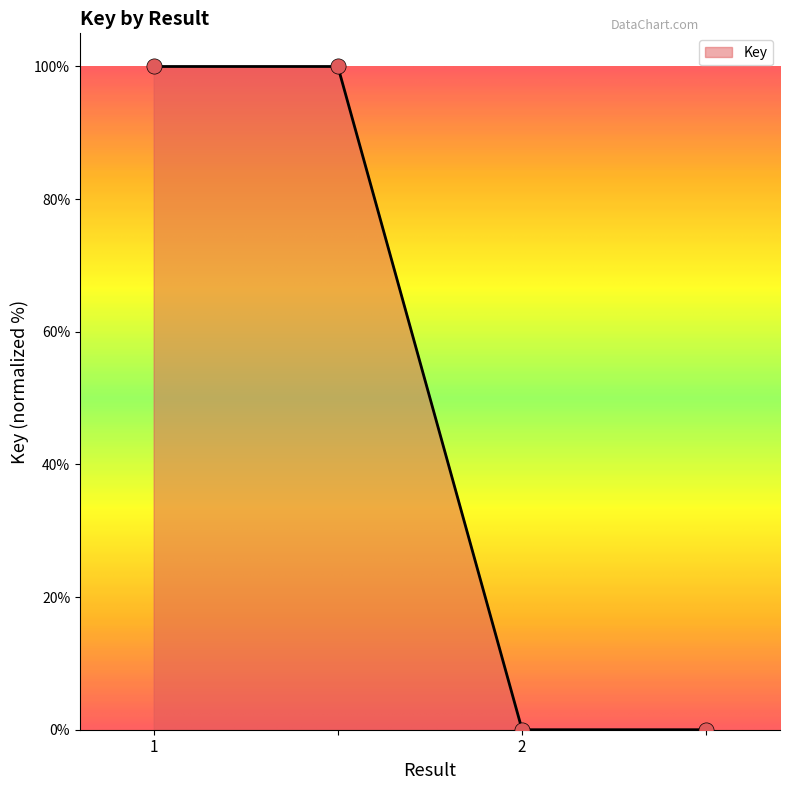

What is the difference between the maximum and minimum values?

100